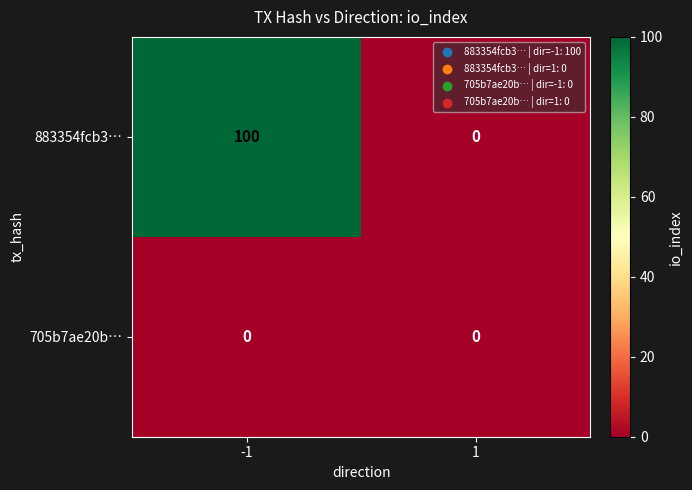

At how many categories does at least one series exceed 30?

1